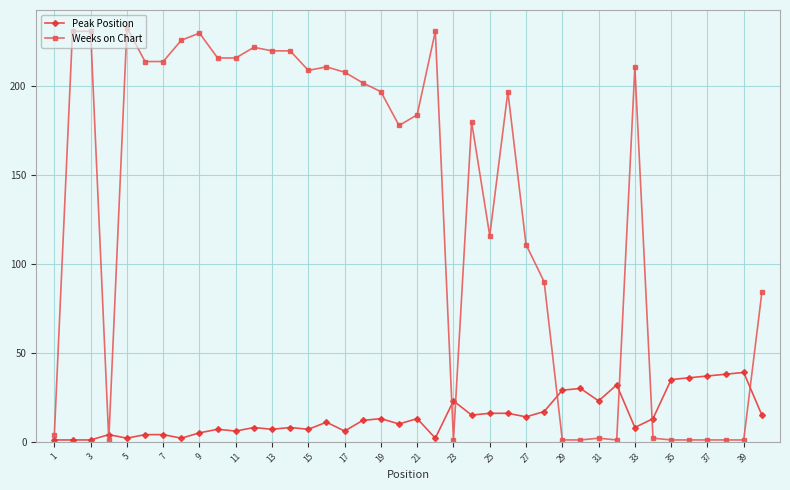

What is the average value of the Peak Position series?

14